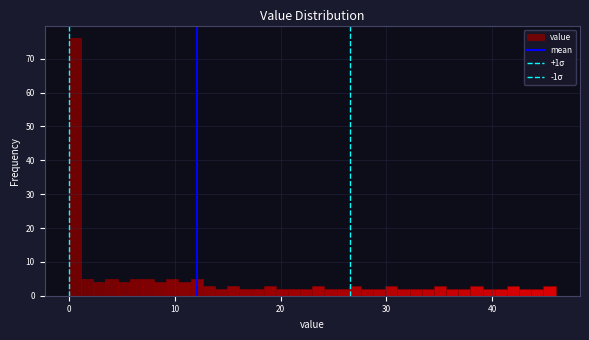

Read against the x-axis, roughly where is the centre of the tallest bar?

1